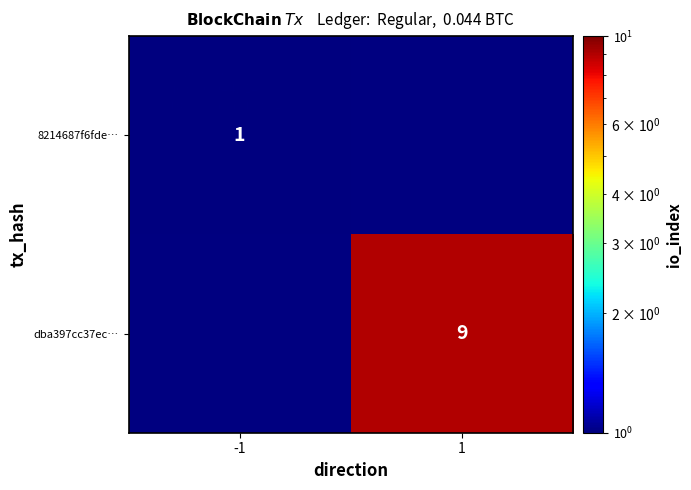

Is it true that 8214687f6fde… equals 1 at -1?

True